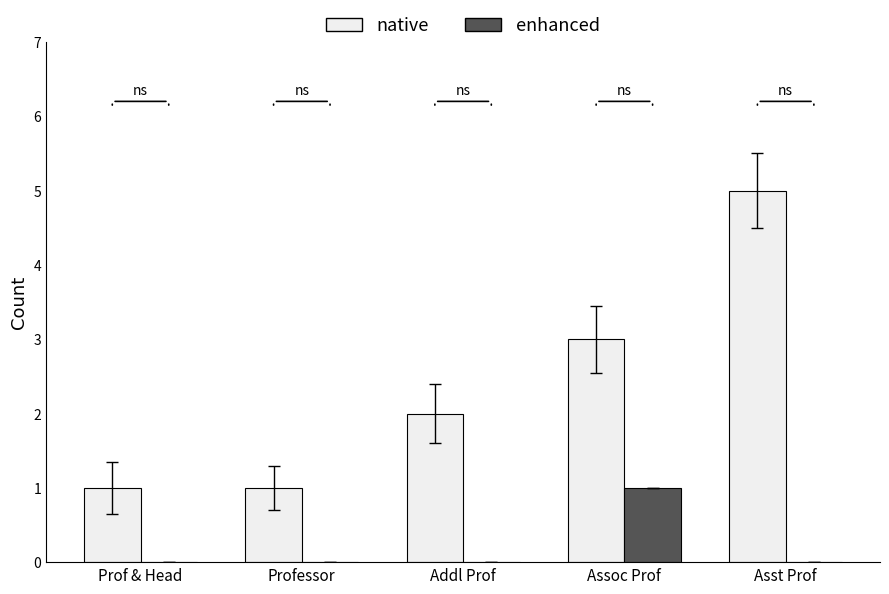

Is it true that enhanced equals 1 at Asst Prof?

False